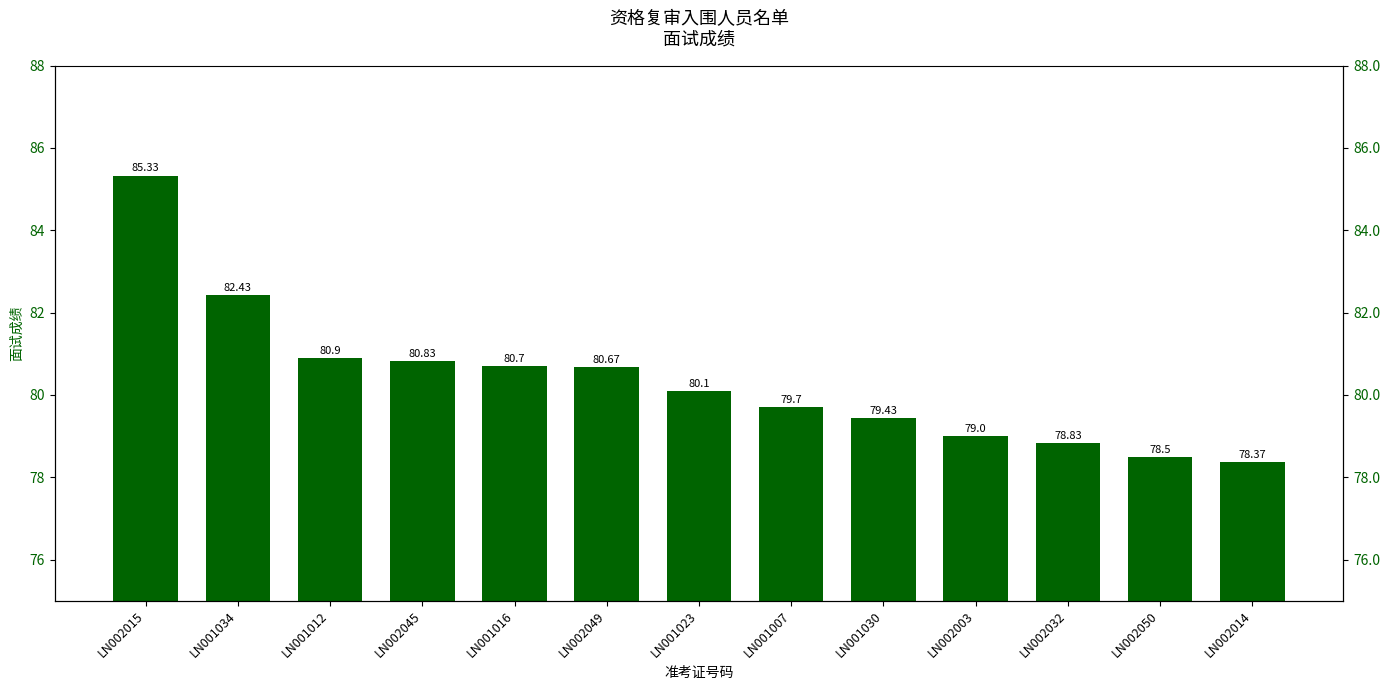

Rank the categories by value from highest to lowest.

LN002015, LN001034, LN001012, LN002045, LN001016, LN002049, LN001023, LN001007, LN001030, LN002003, LN002032, LN002050, LN002014